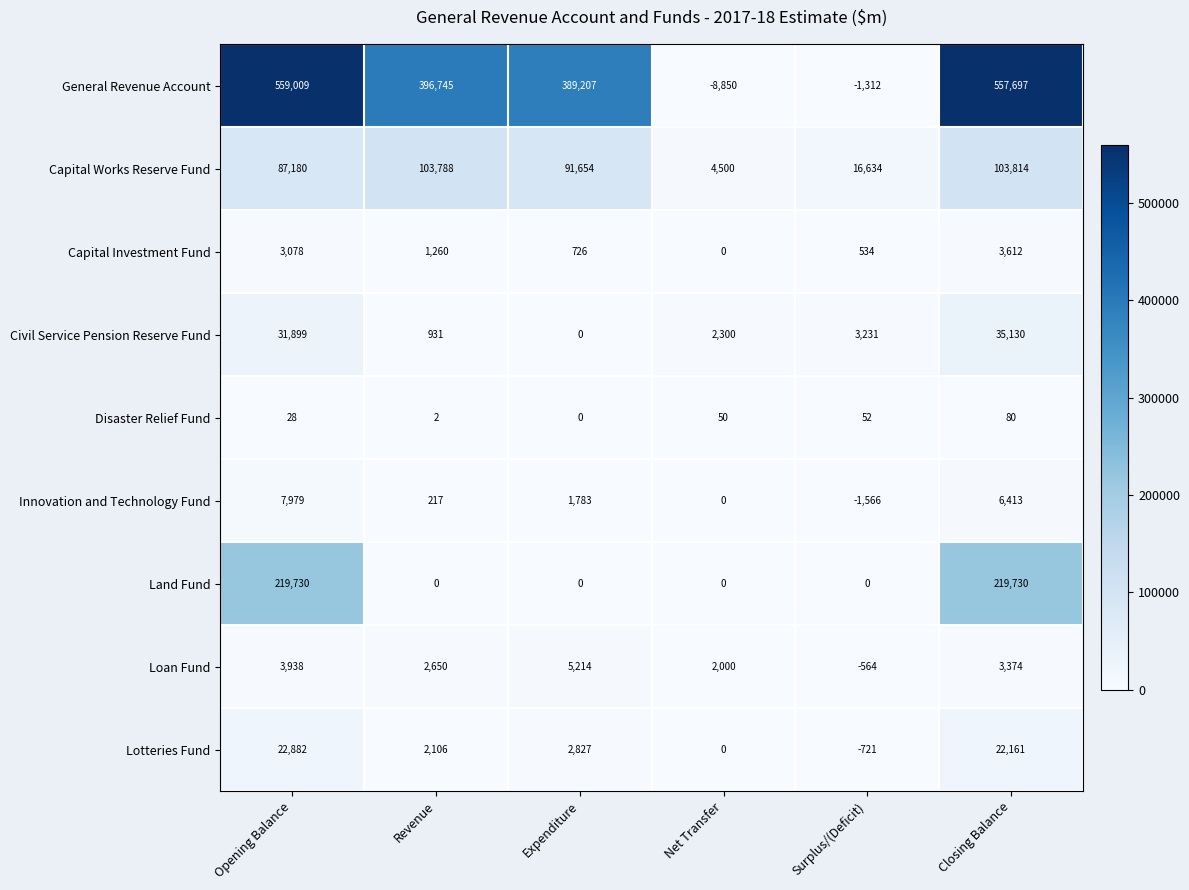

The Loan Fund series shows 1489 at Expenditure. True or false?

False